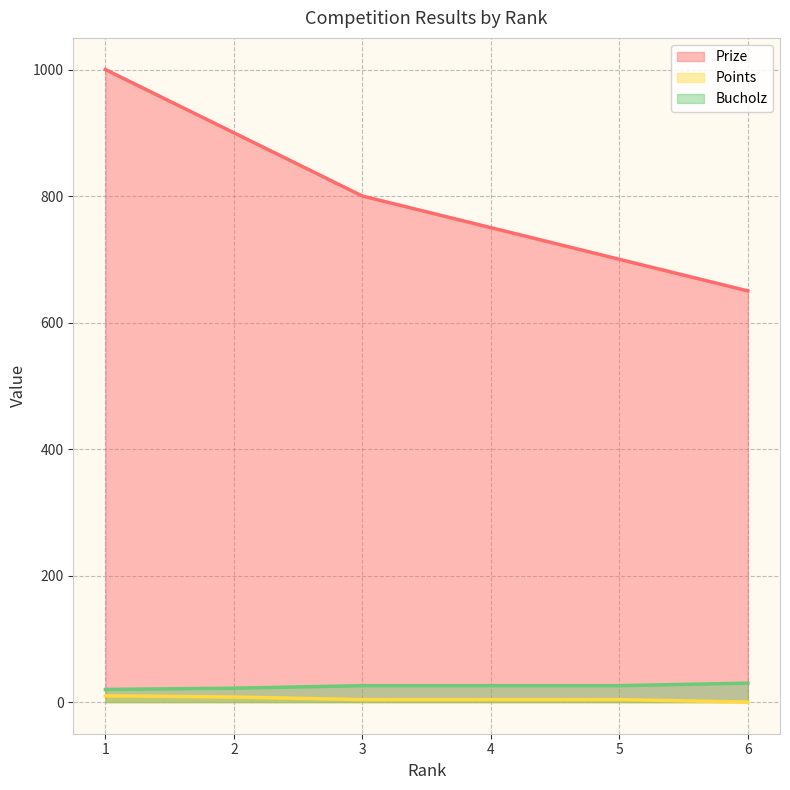

True or false: Bucholz and Prize cross at least once.

False